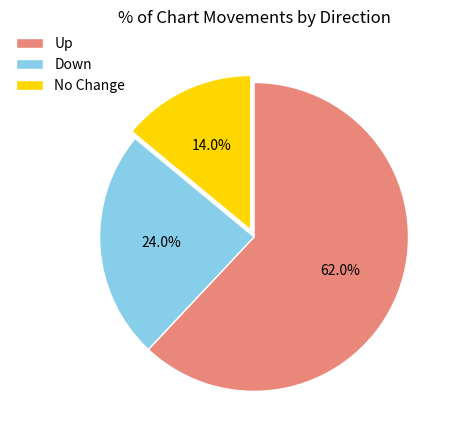

Which has a higher value, No Change or Down?

Down